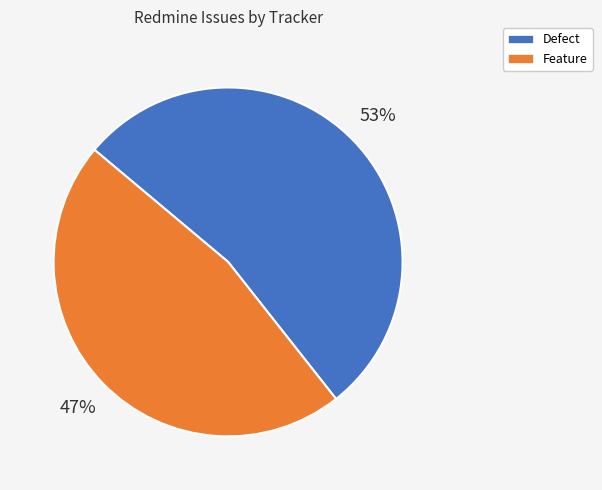

Is there a majority slice in this chart?

Yes